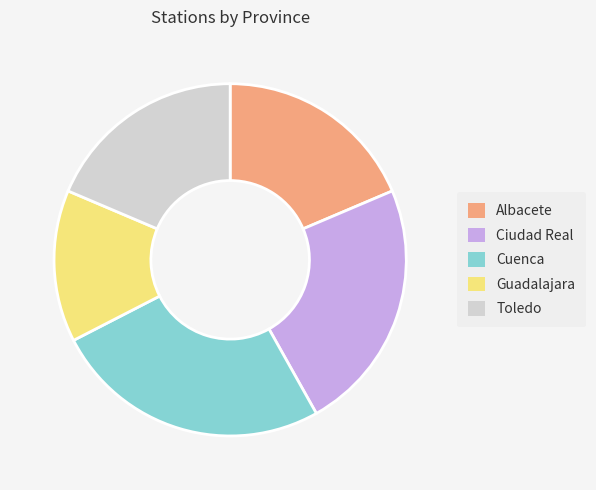

Which has a higher value, Toledo or Cuenca?

Cuenca